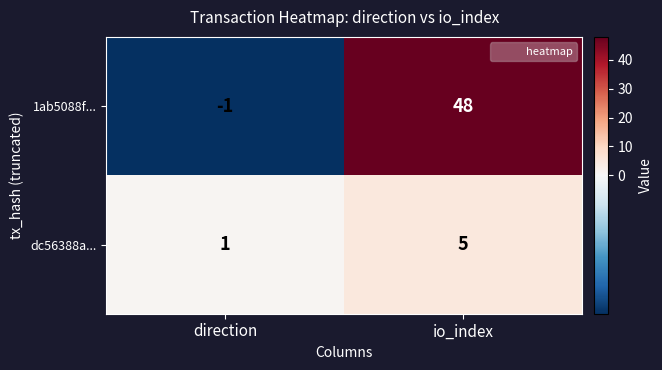

What is the difference between the highest and lowest values at io_index?

43